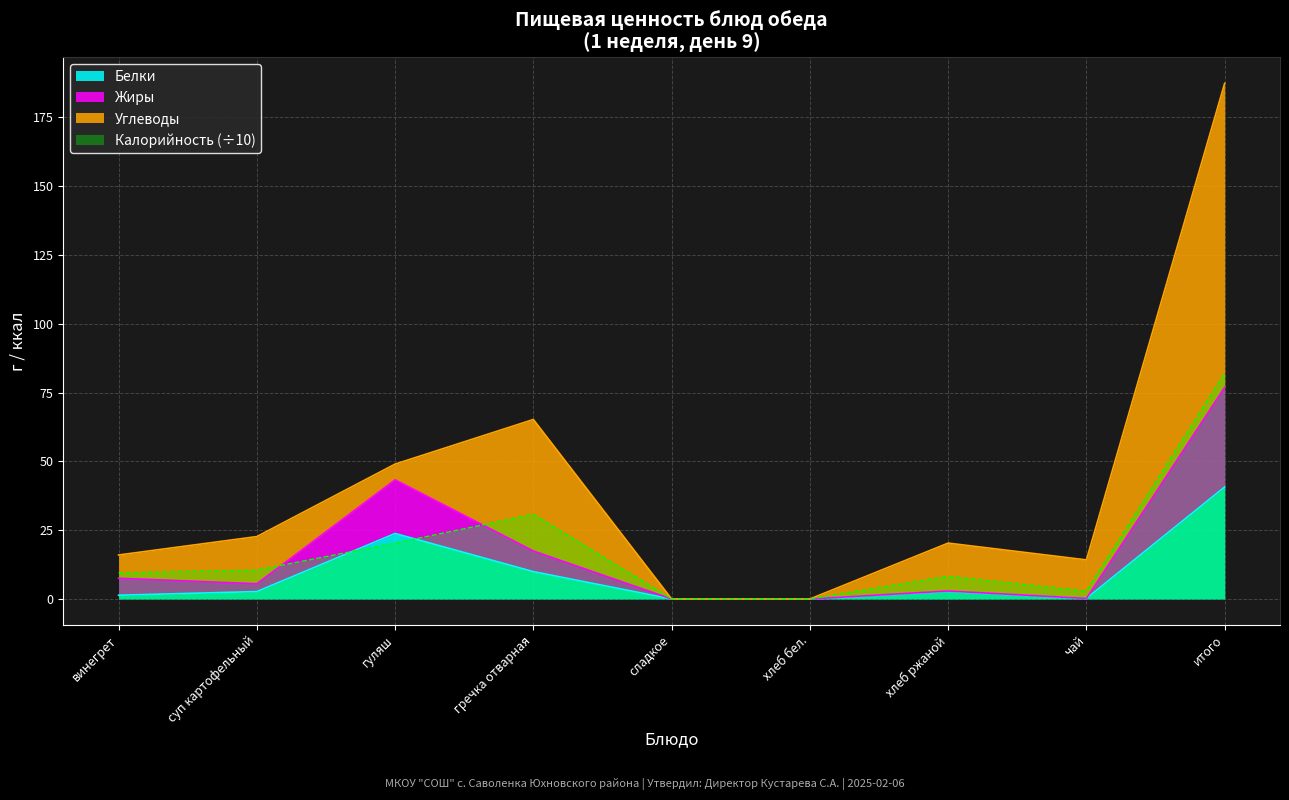

True or false: Калорийность and Жиры intersect in this chart.

True